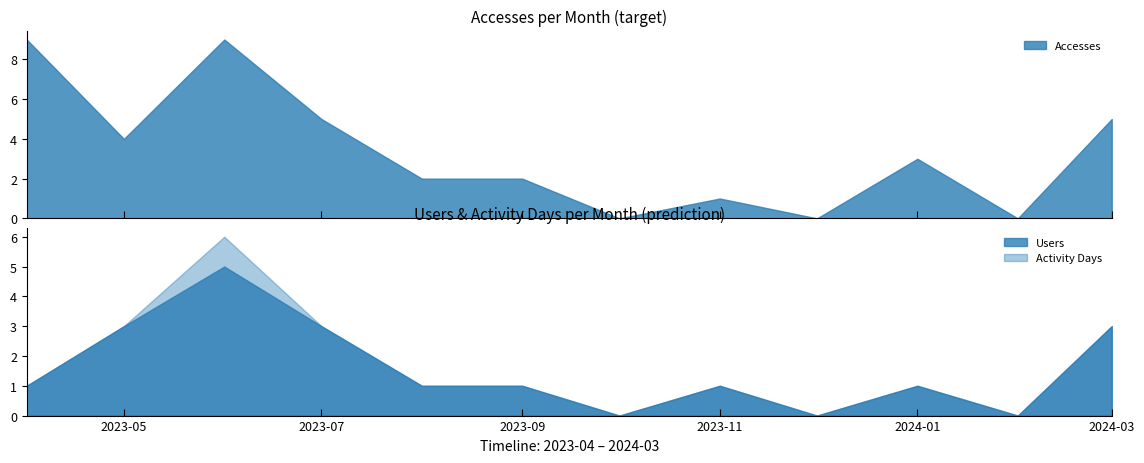

Which series has the largest total across all categories?

Accesses